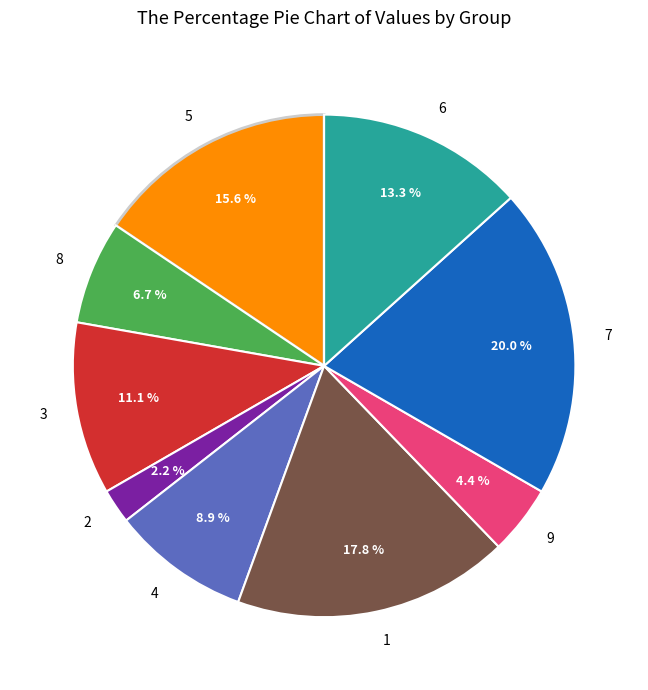

Which has a higher value, 8 or 4?

4